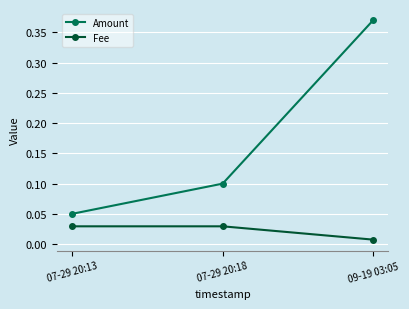

At which category does the chart reach its peak across all series?

09-19 03:05